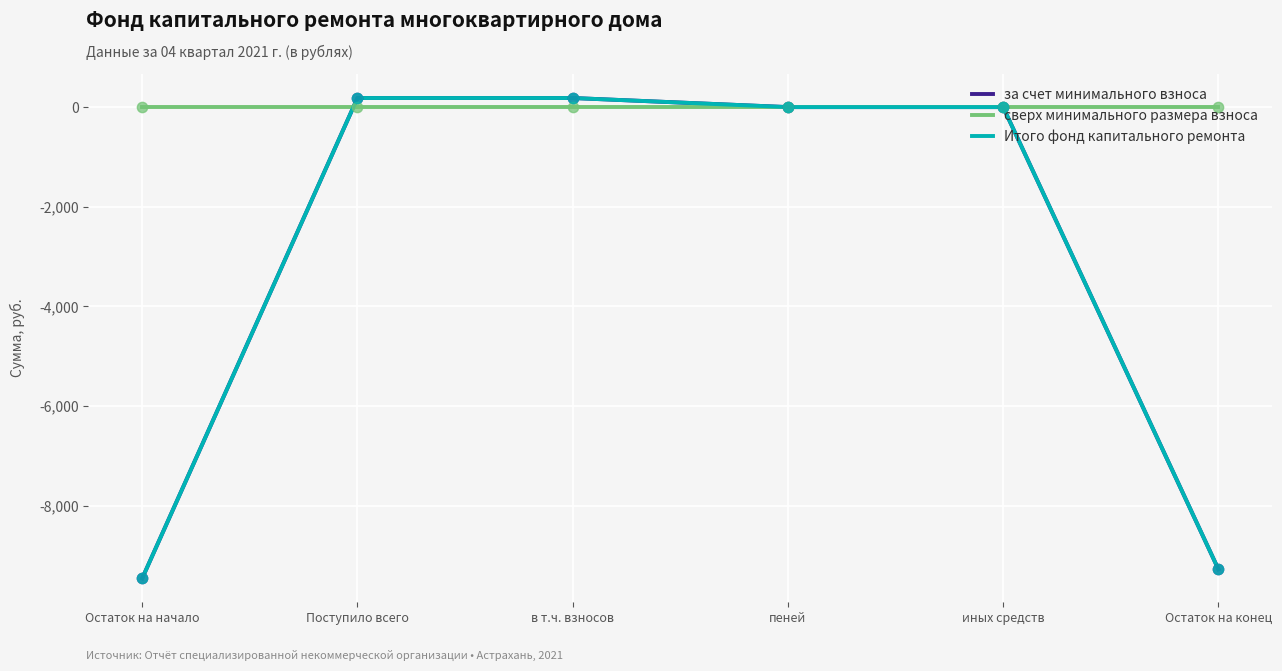

Does the chart have visible grid lines?

Yes